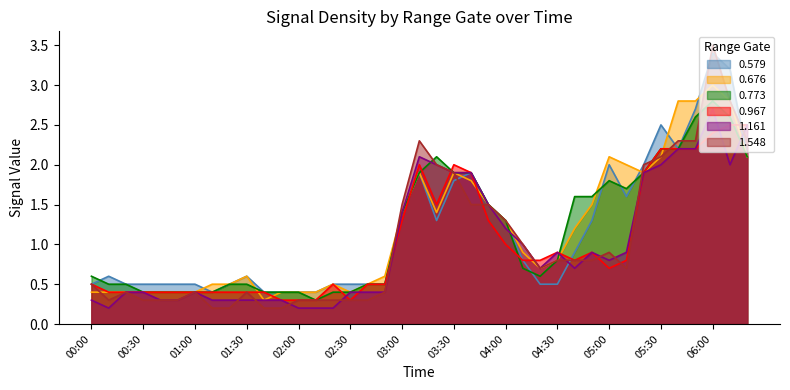

Is it true that 0.967 equals 0.7 at 01:40?

False